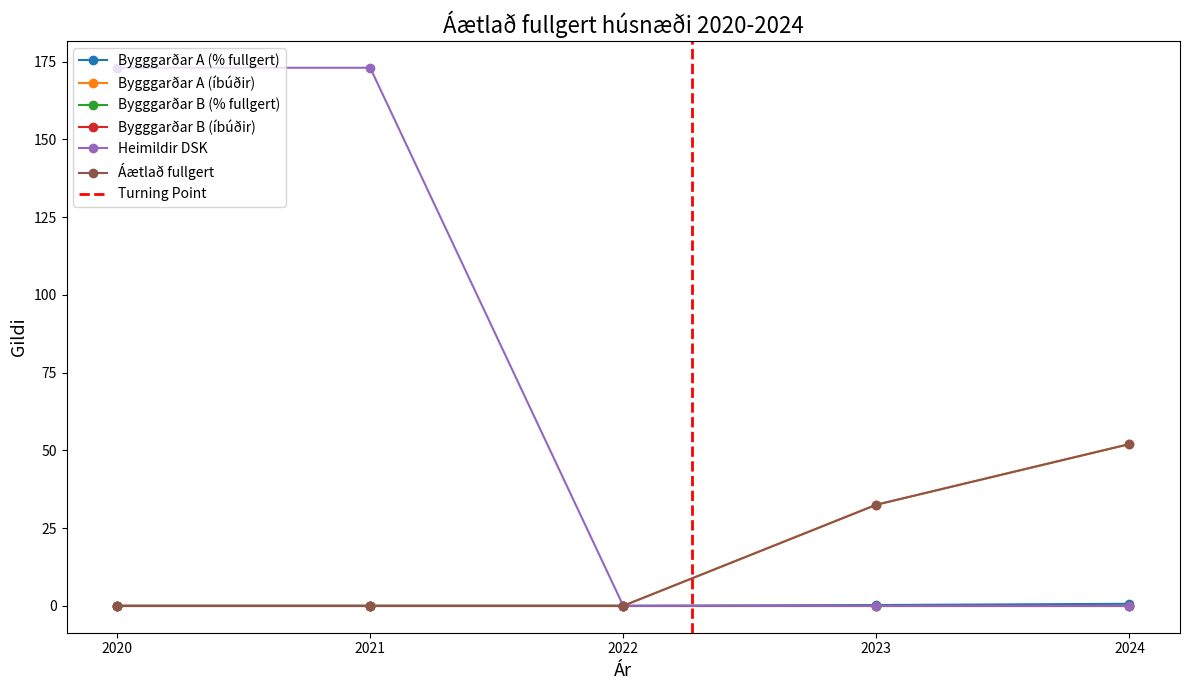

Does the chart have visible grid lines?

No